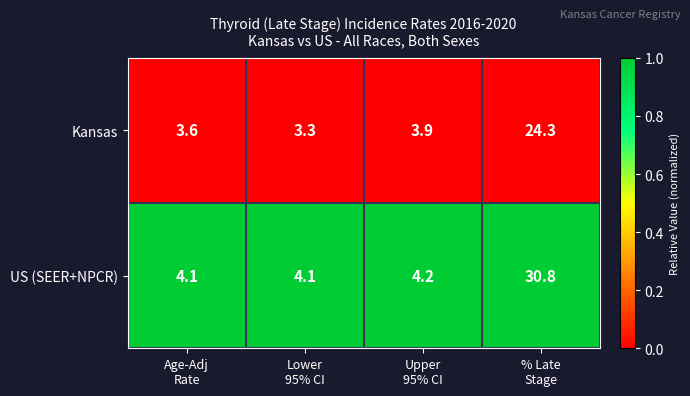

List the series in order of their peak value, highest first.

US (SEER+NPCR), Kansas